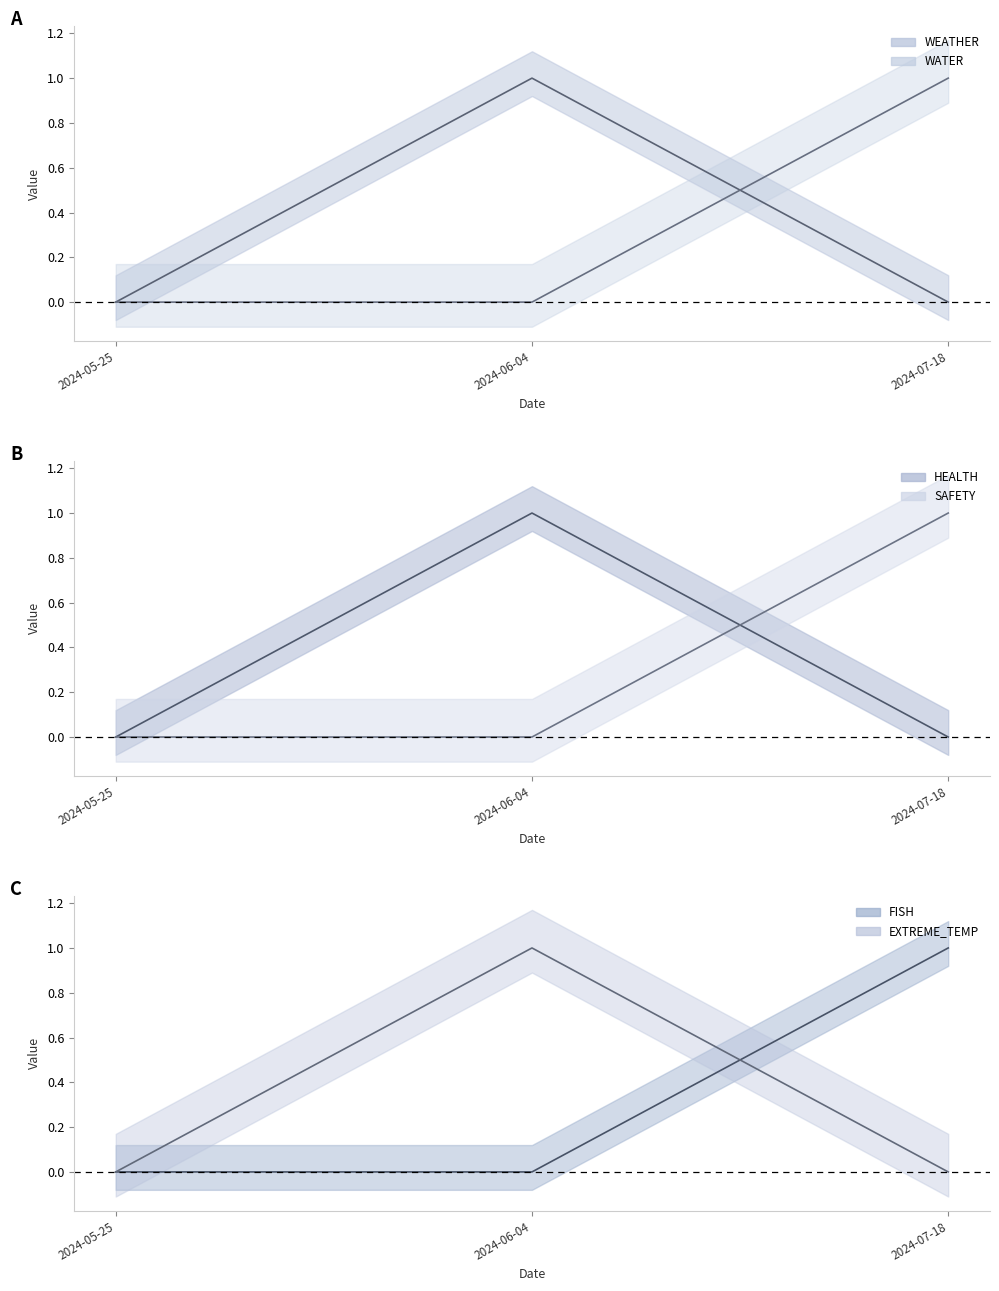

At how many categories does at least one series exceed 0?

2